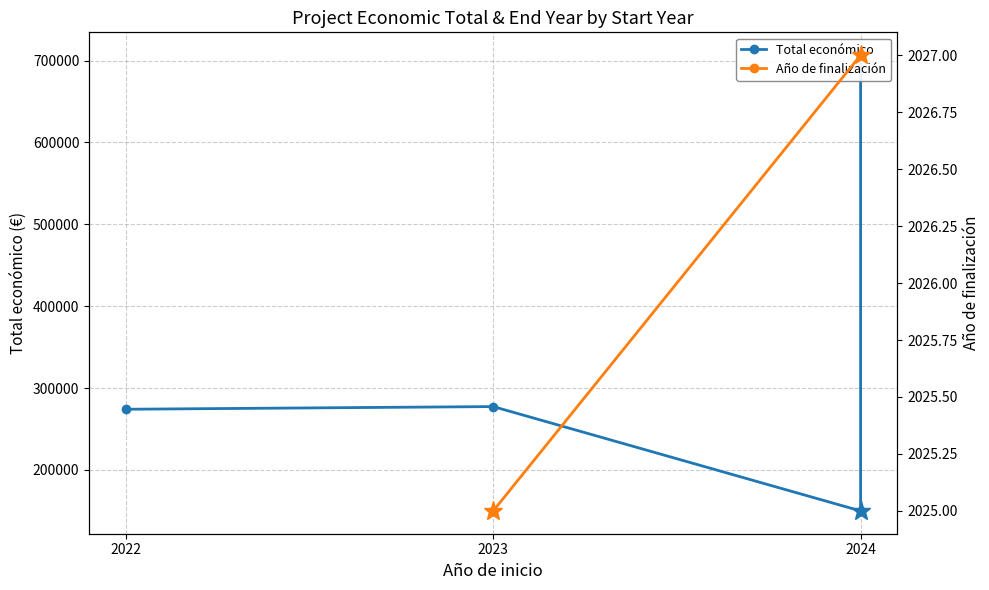

How many points are higher than both their immediate neighbors (excluding endpoints)?

1